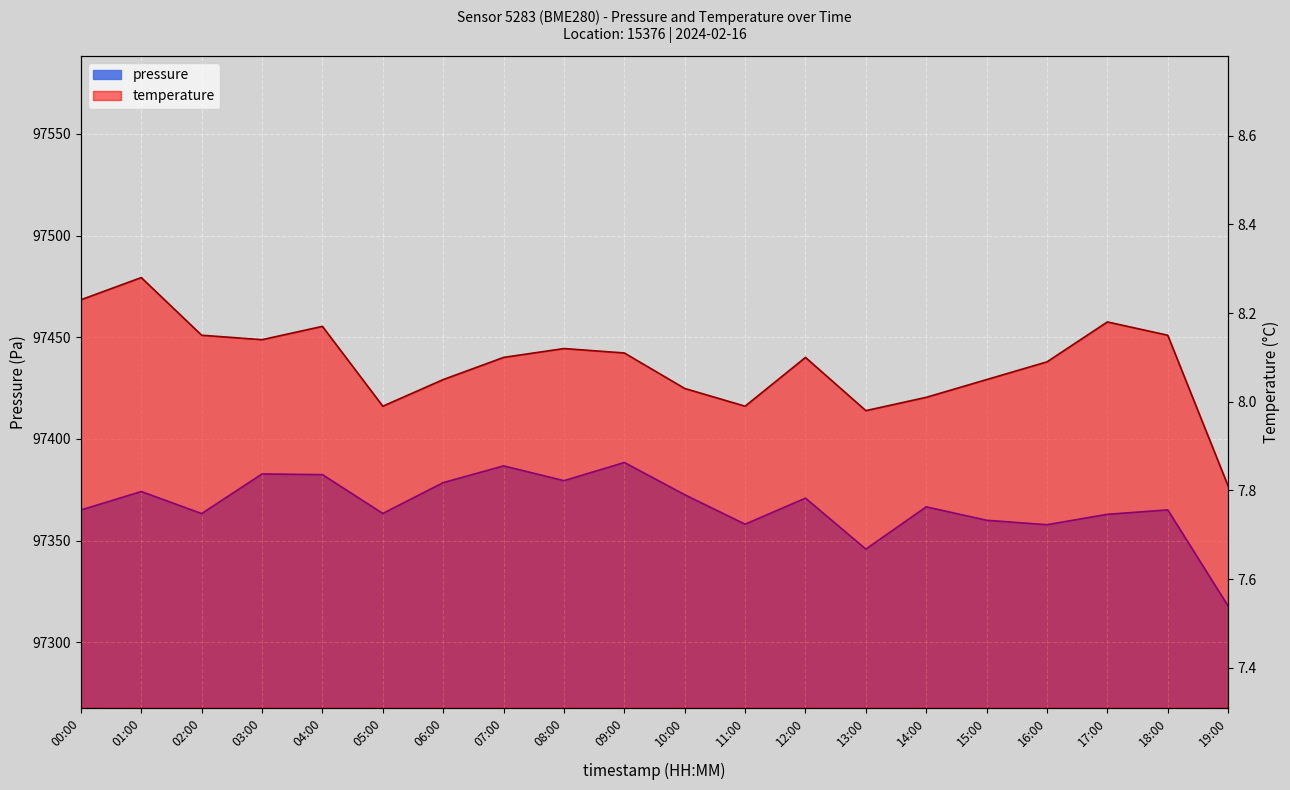

Which series has the largest total across all categories?

pressure